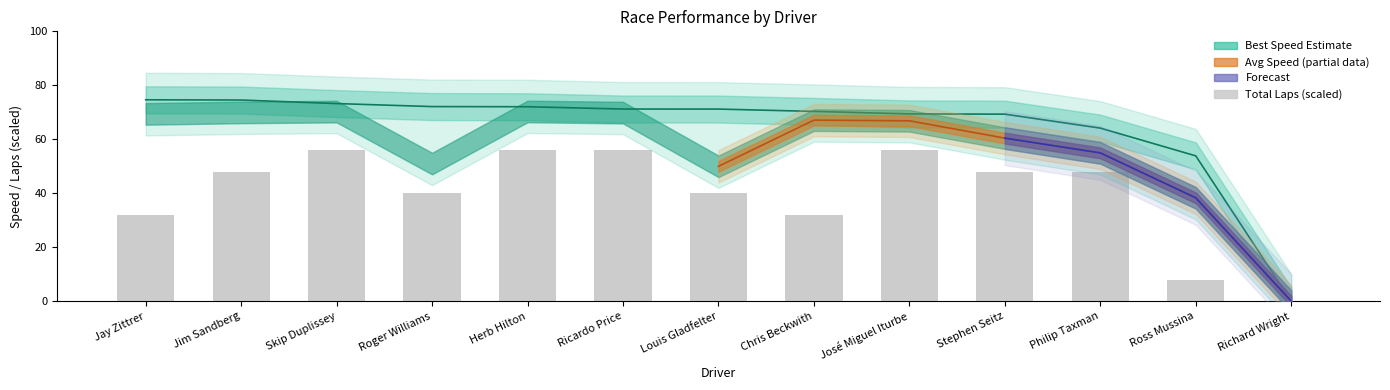

List the labels in order of value, smallest first.

Richard Wright, Ross Mussina, Jay Zittrer, Chris Beckwith, Roger Williams, Louis Gladfelter, Jim Sandberg, Stephen Seitz, Philip Taxman, Skip Duplissey, Herb Hilton, Ricardo Price, José Miguel Iturbe